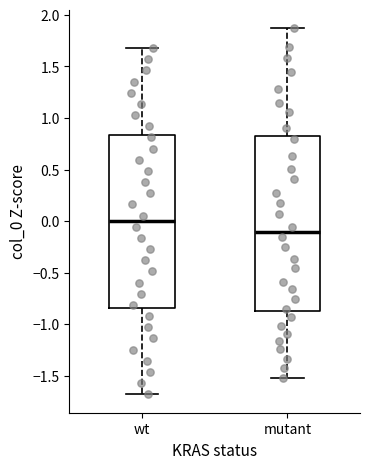

Where is the upper edge of the box for wt on the y-axis? The values are not printed on the chart, so give them approximately, as read against the axis.

0.85